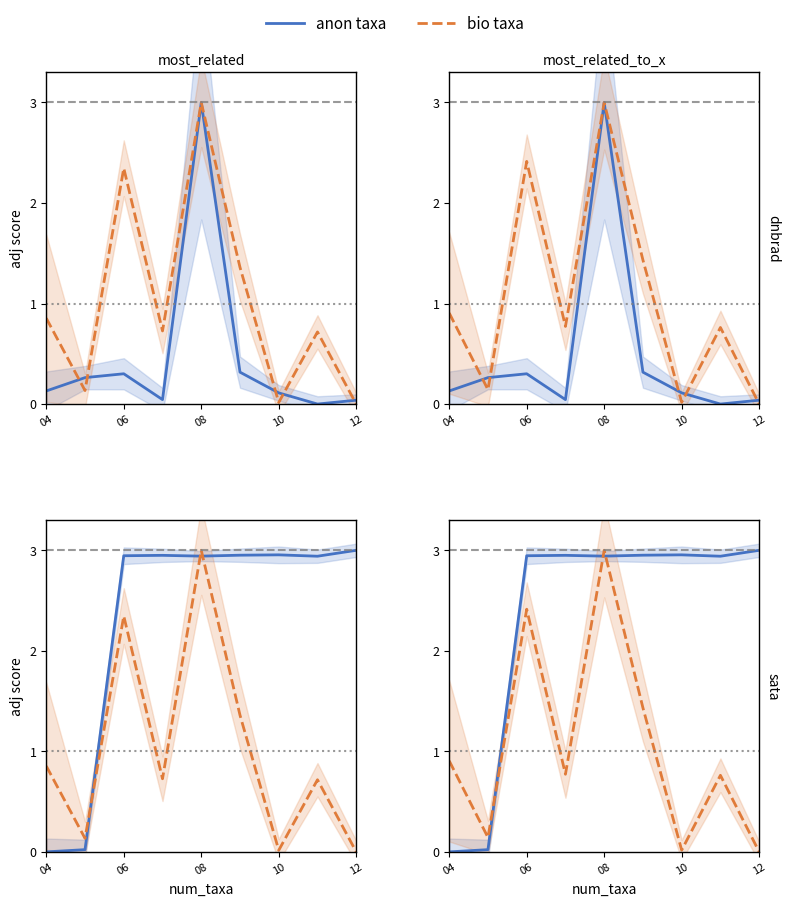

What is the value of the anon taxa point at the 3rd from the left?

2.9